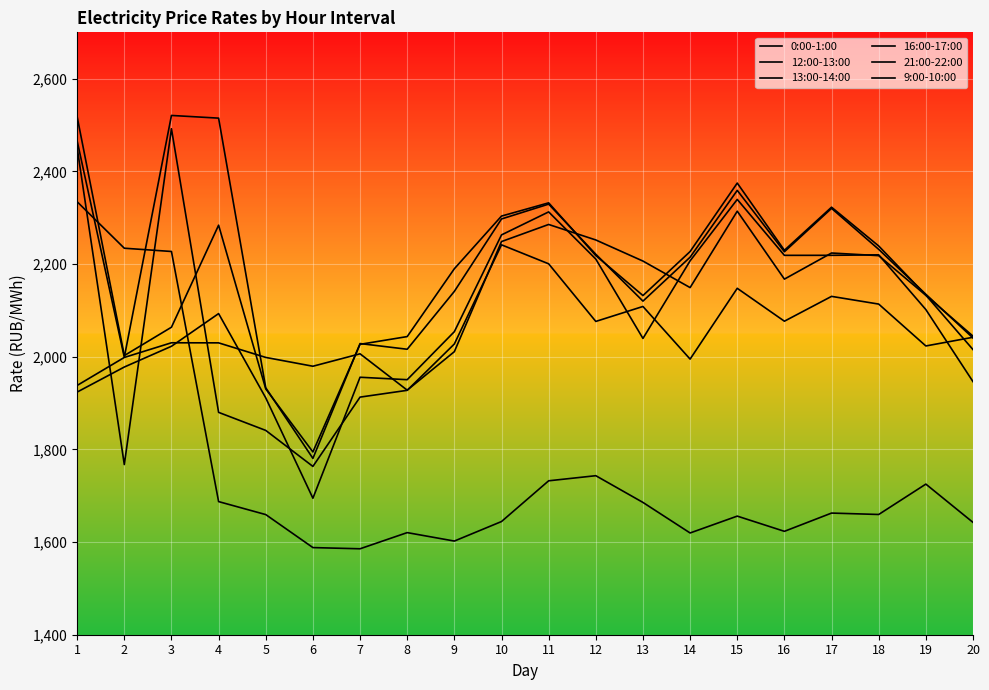

How many data points does each series have?

20